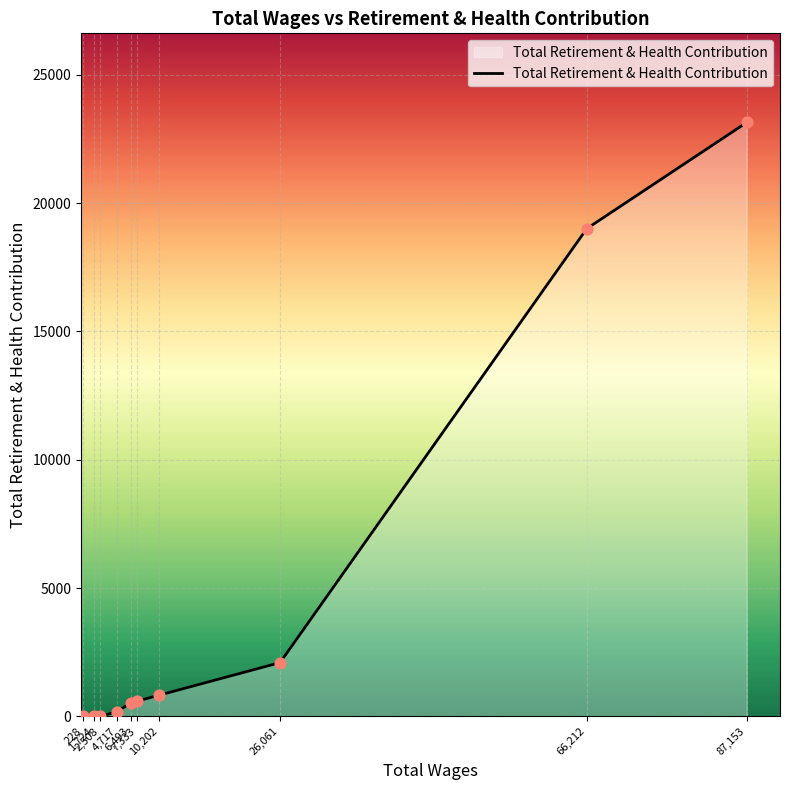

Between 26,061 and 87,153, which is larger?

87,153